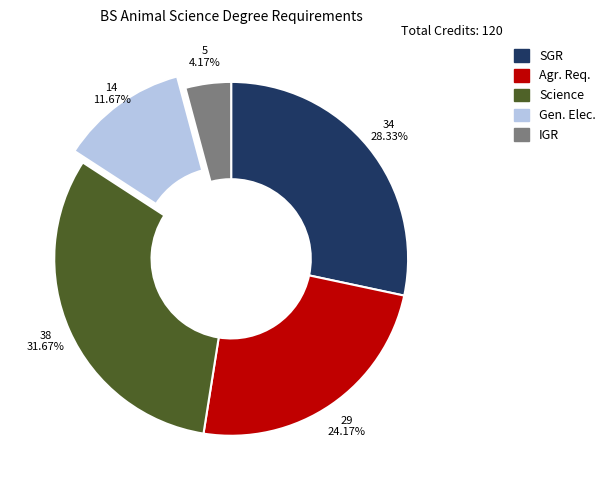

Which slice is the largest?

Science